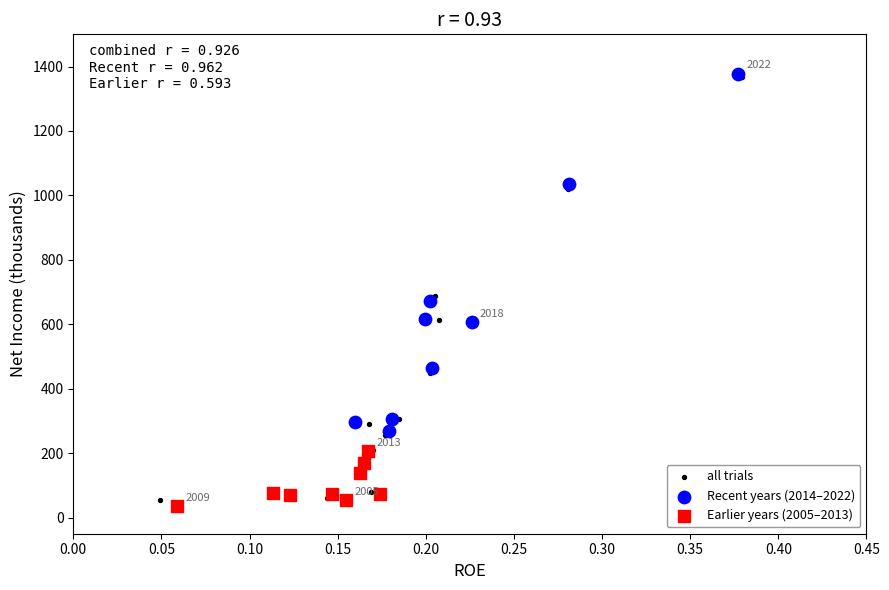

Which series has the widest spread of Y values?

all trials